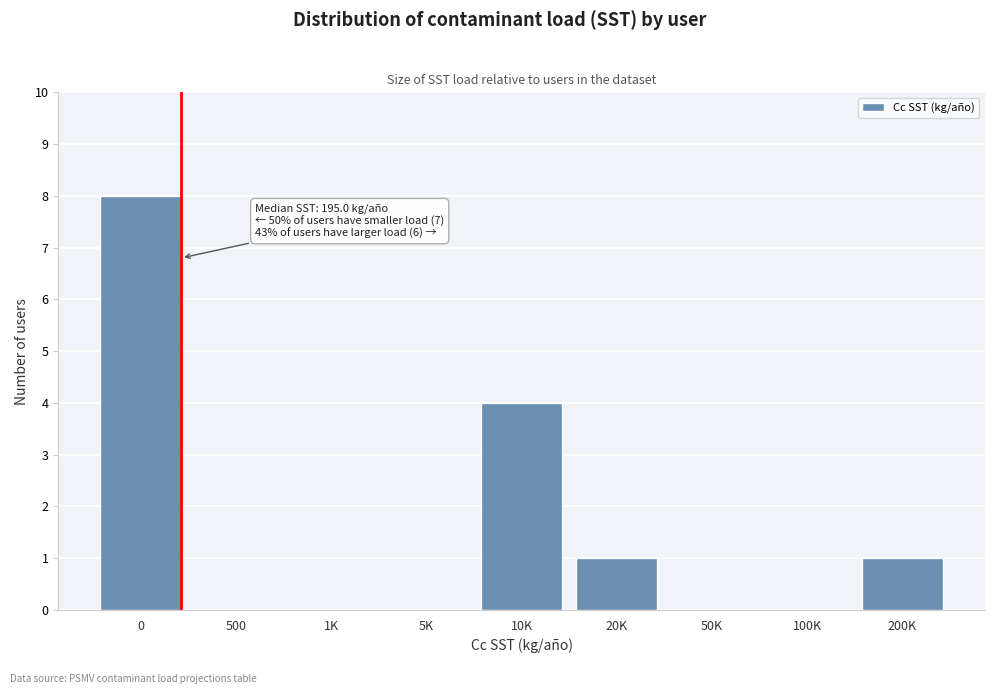

Reading left to right, extract all data points from this chart.

0=8	500=0	1K=0	5K=0	10K=4	20K=1	50K=0	100K=0	200K=1